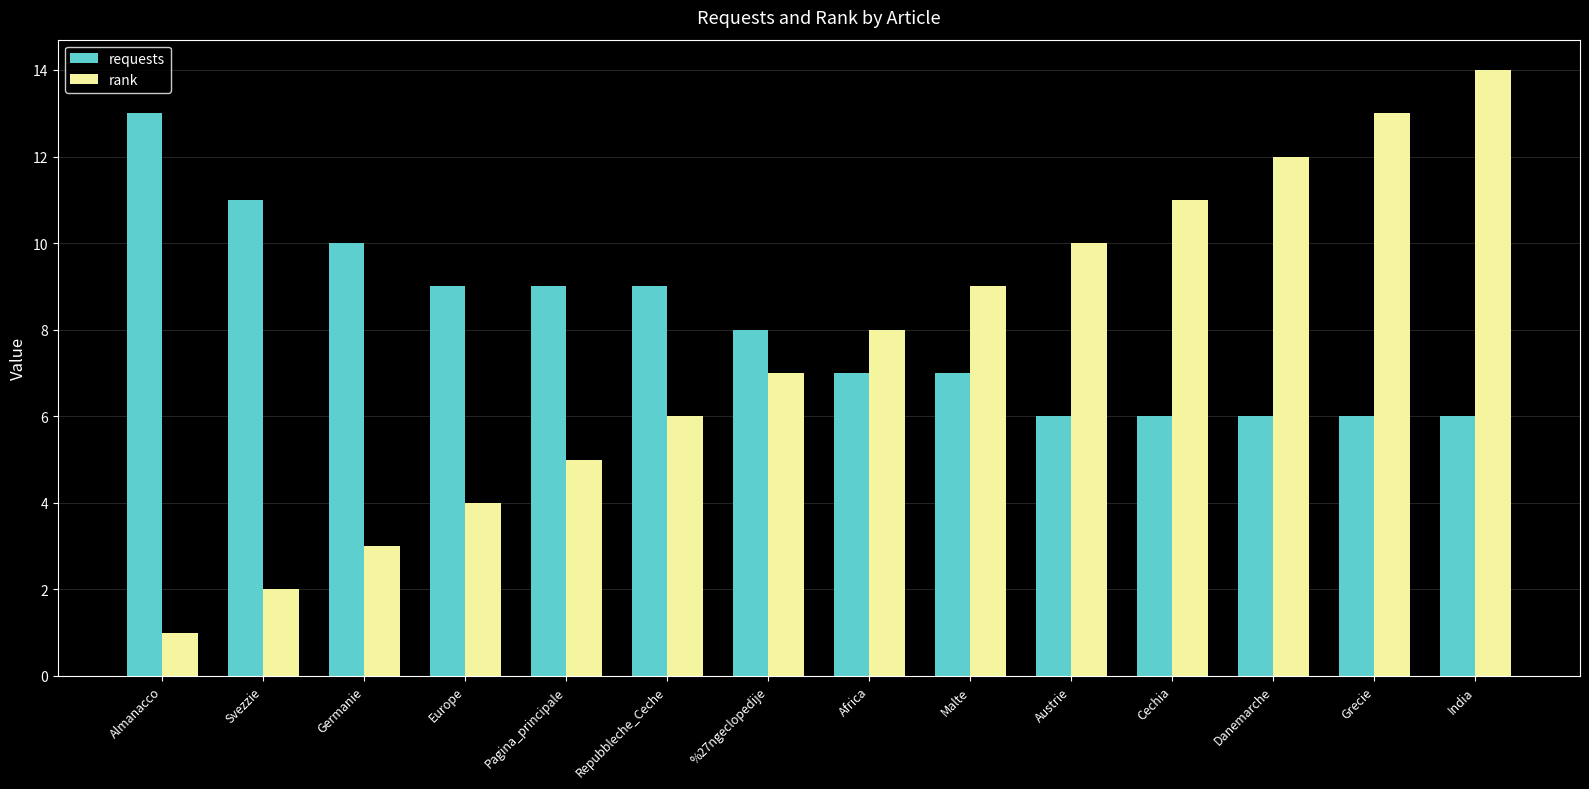

What is the label of the 12th bar from the left?

Danemarche